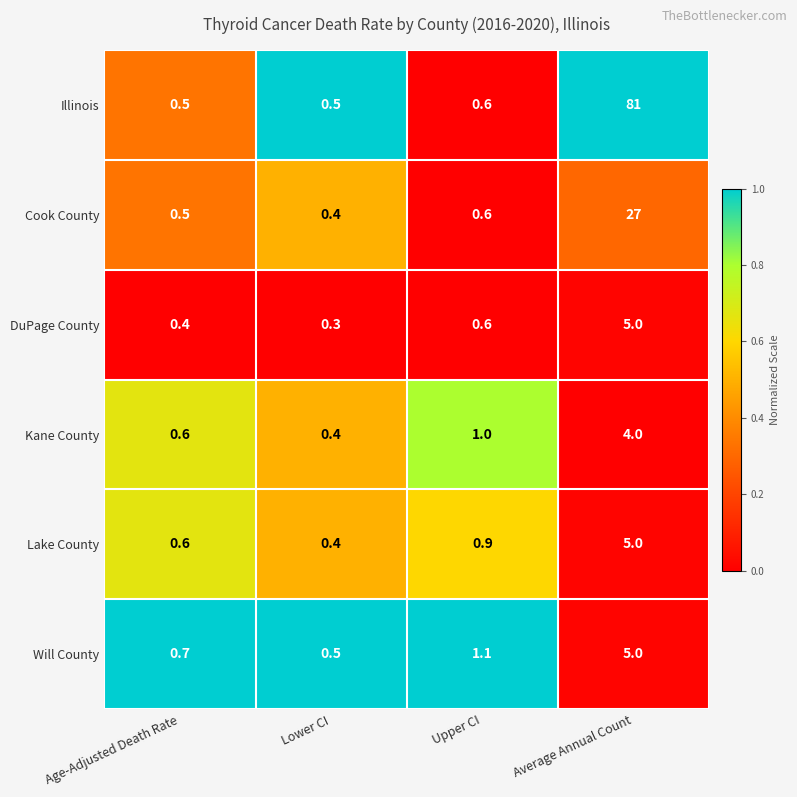

Which series has the widest spread of values?

Illinois